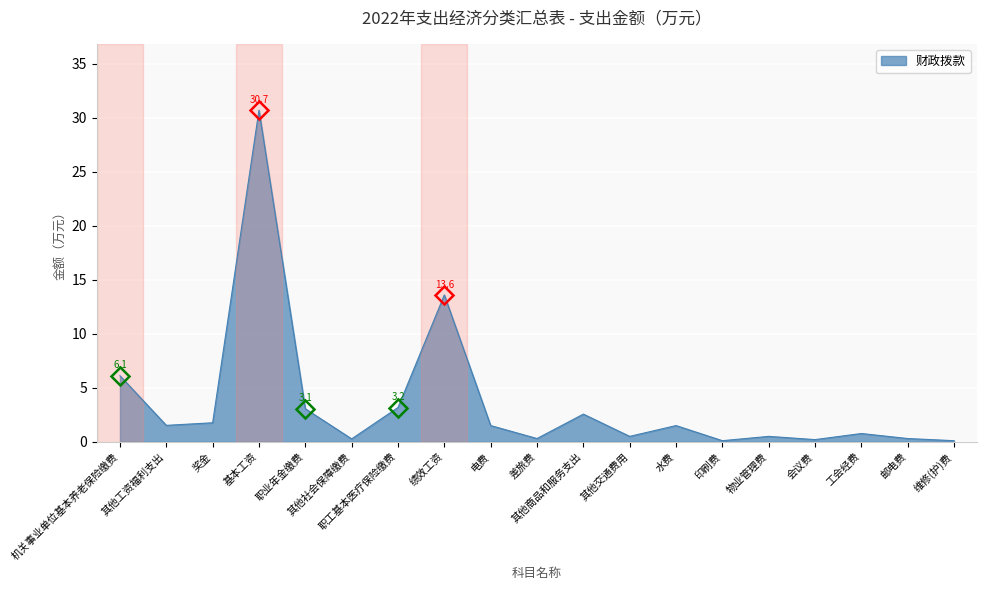

At which label is the value closest to 15?

绩效工资